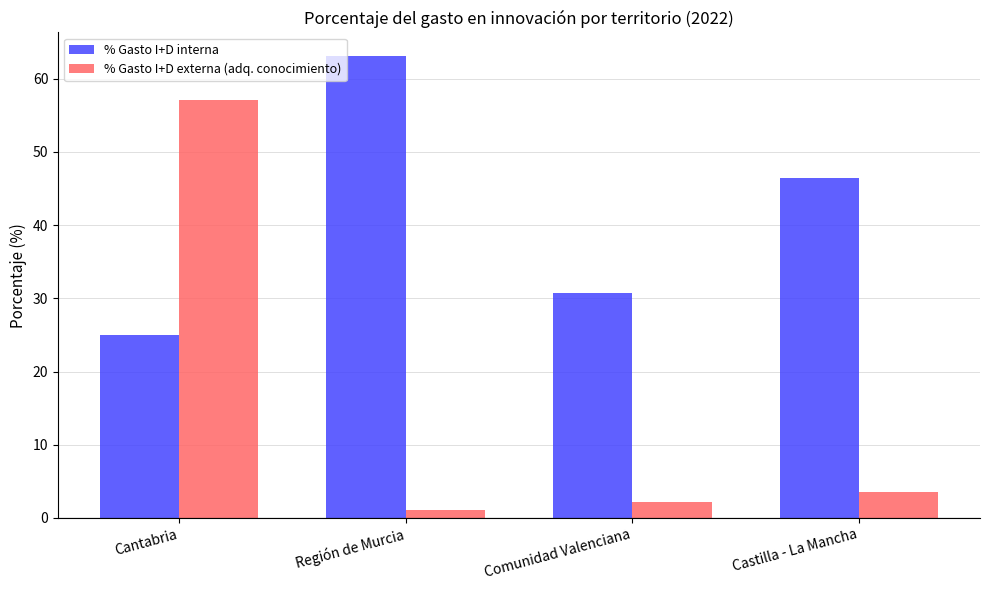

What is the sum of all % Gasto I+D externa (adq. conocimiento) values?

63.8